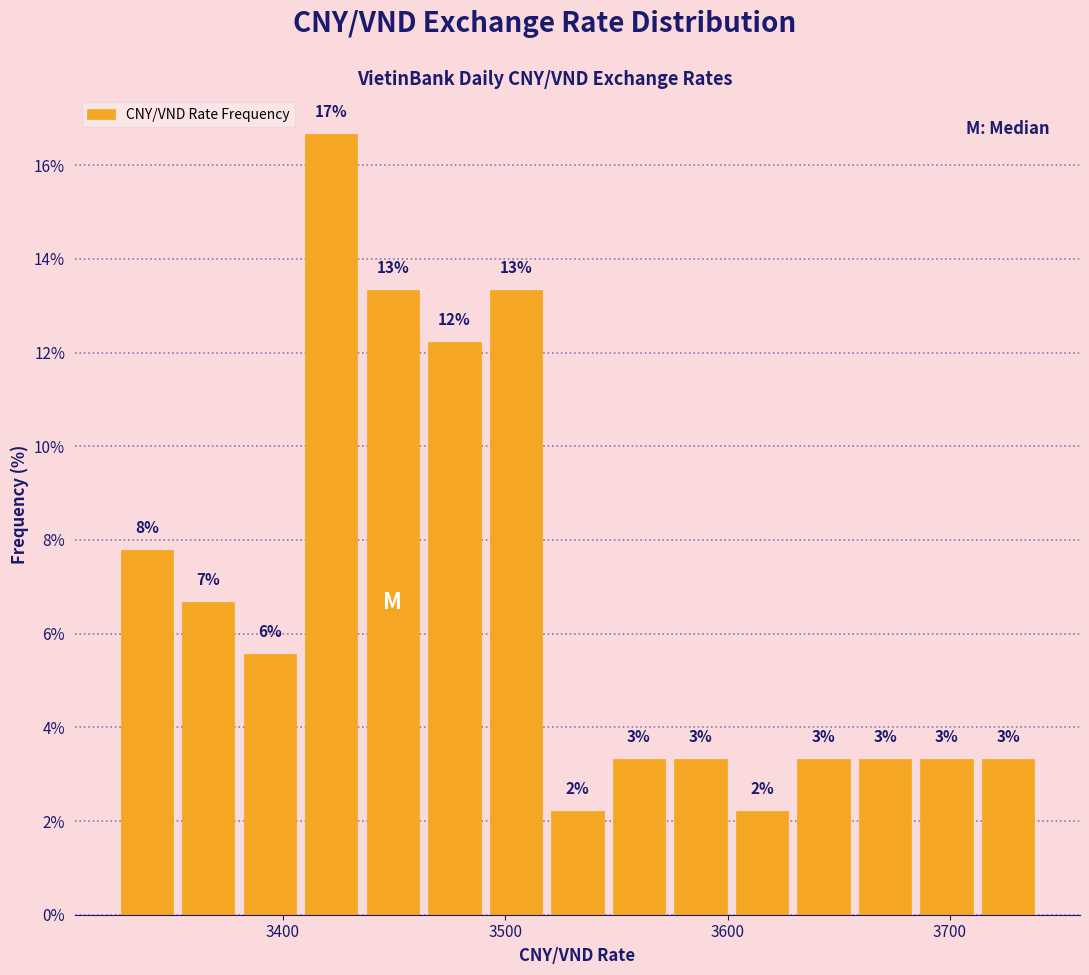

Read against the x-axis, roughly where is the centre of the tallest bar?

3420